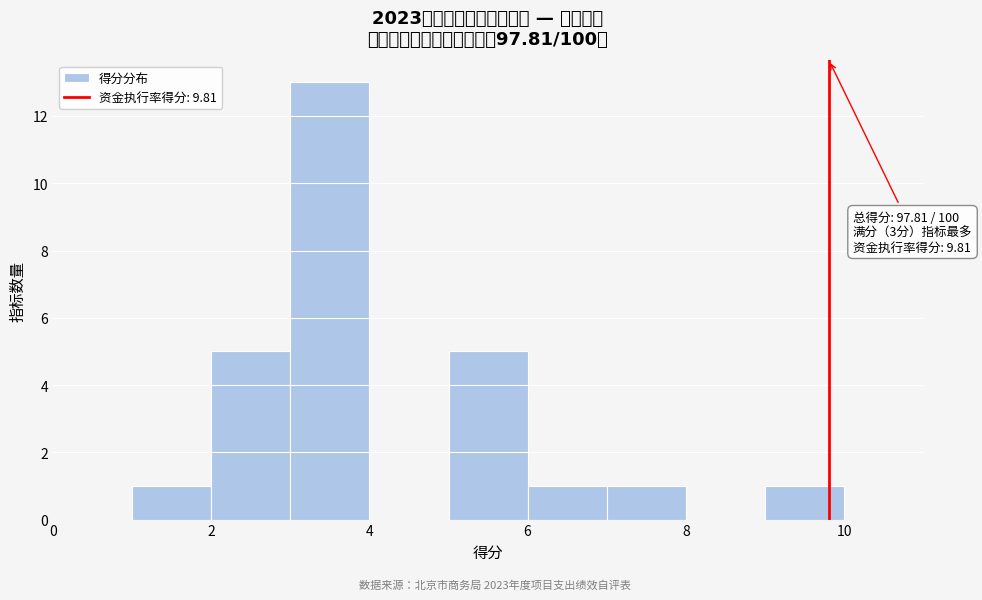

Over which range of the x-axis is the bar tallest?

3 to 4